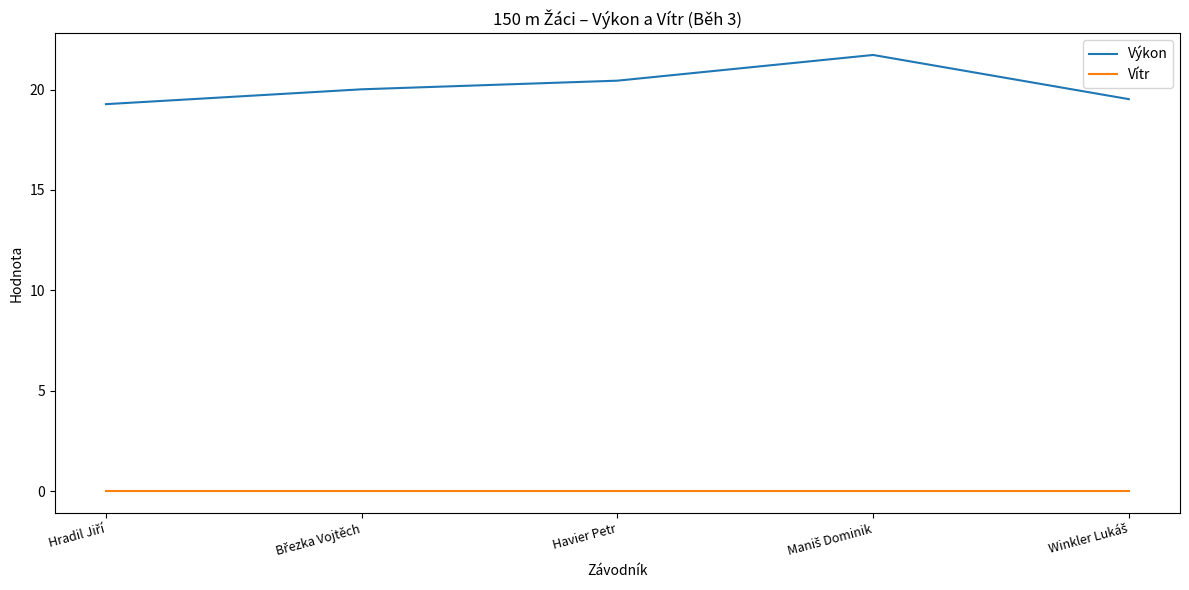

Reading right to left, transcribe all the data shown in this chart.

Výkon: 19.5	21.7	20.4	20.0	19.3
Vítr: 0.0	0.0	0.0	0.0	0.0